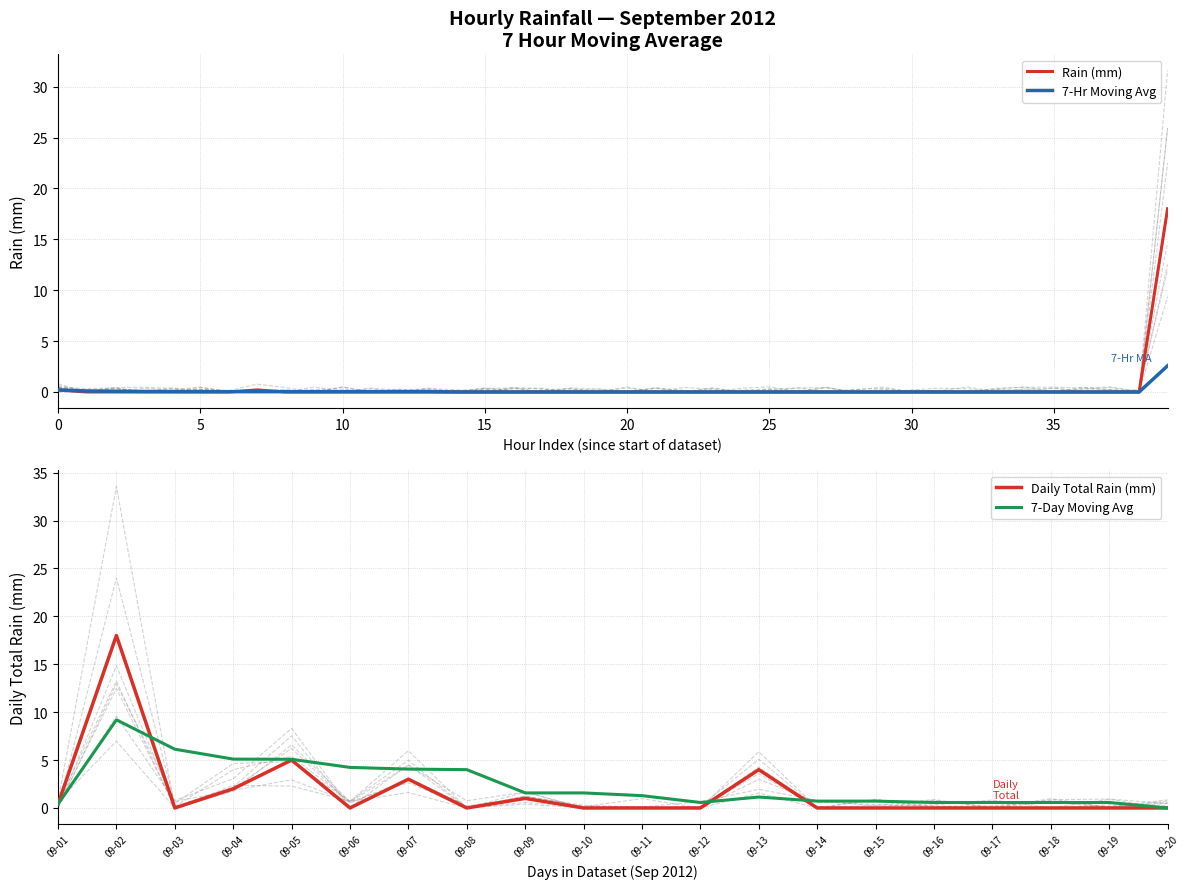

How many interior local valleys (lower than both neighbors) does the data have?

3